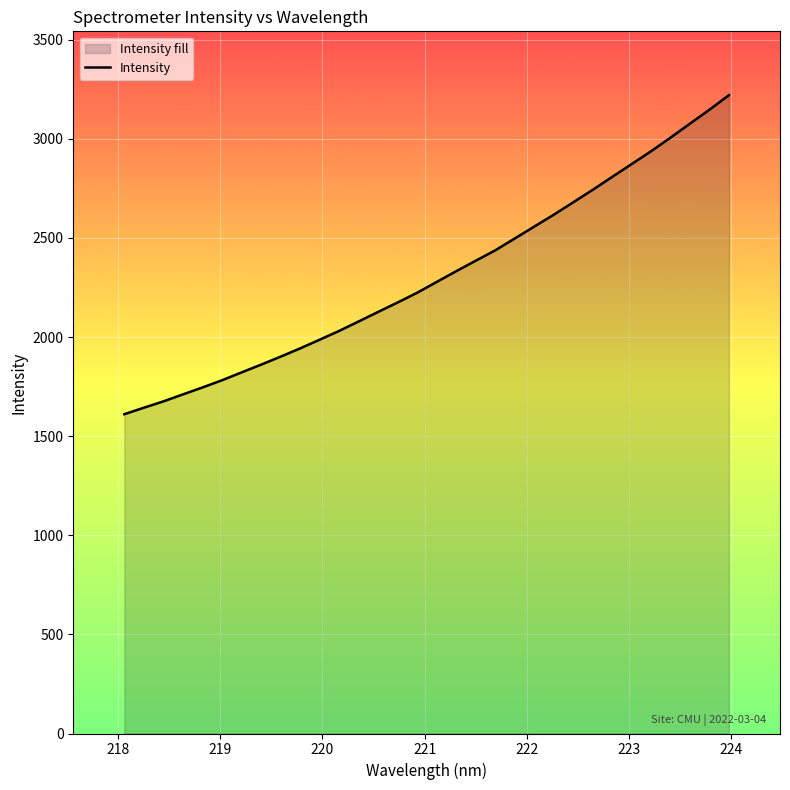

How many distinct data groups are displayed?

1